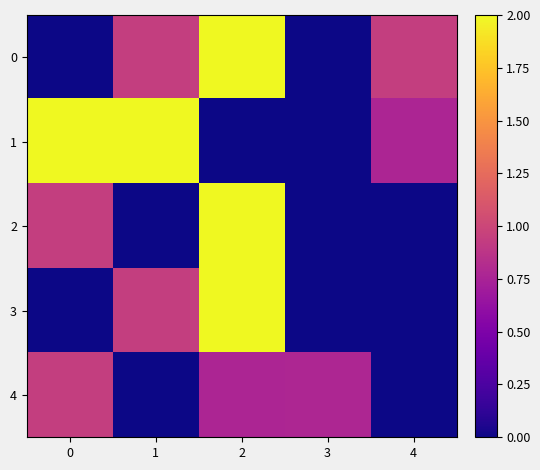

How many series are shown in this chart?

5